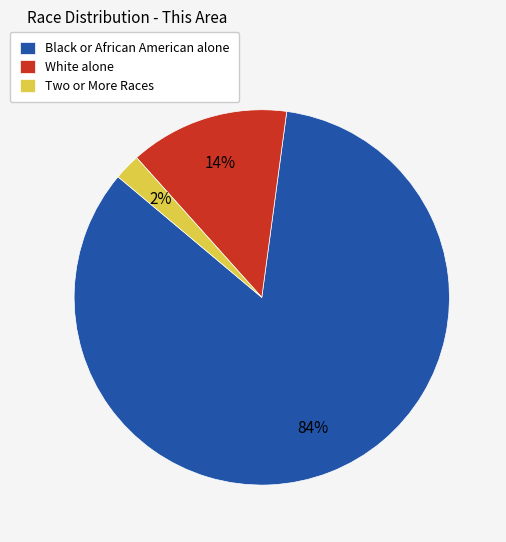

Which category has the biggest portion of the pie?

Black or African American alone